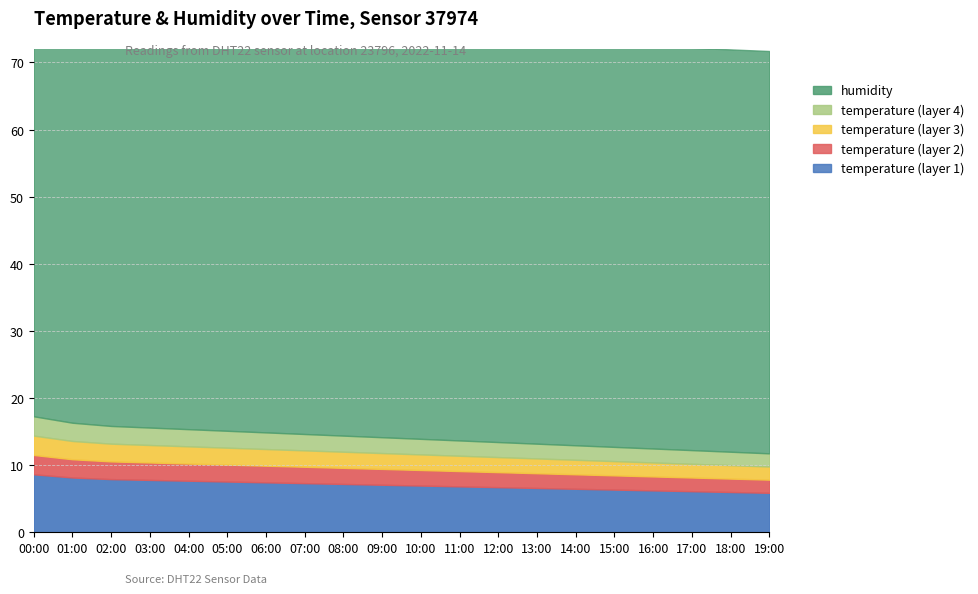

Which has a higher value, 10:00 or 11:00?

10:00